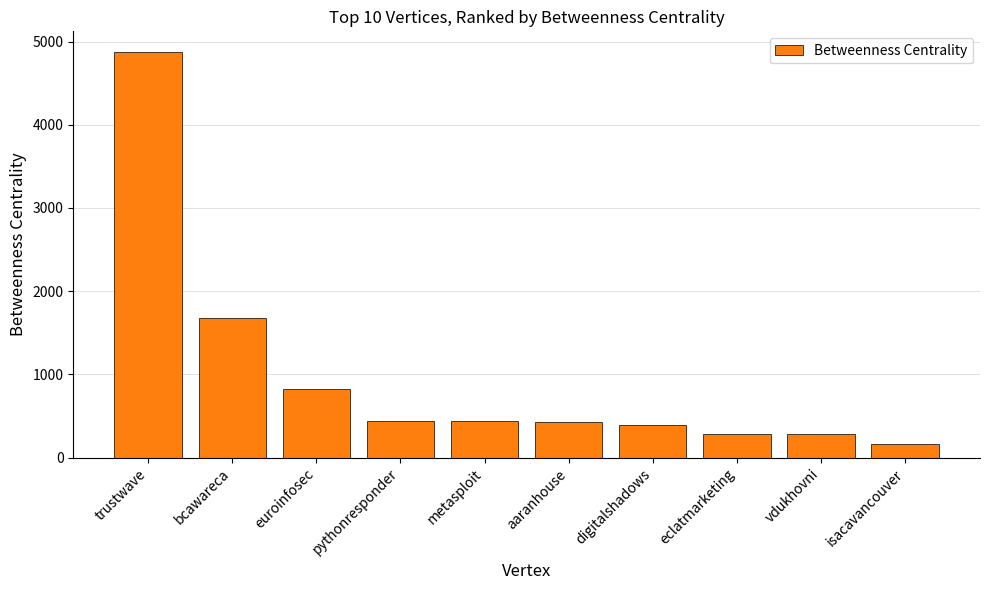

What is the change in value from bcawareca to aaranhouse?

-1249.0